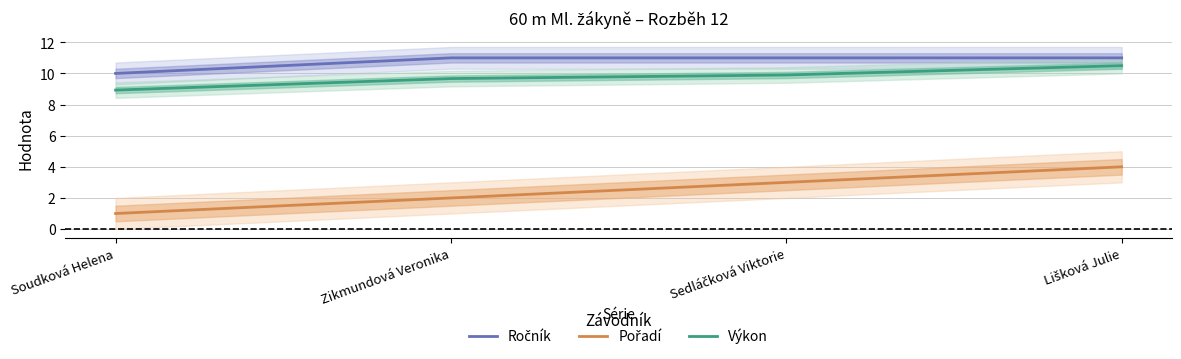

True or false: Výkon has more than 2 points higher than both neighbors.

False